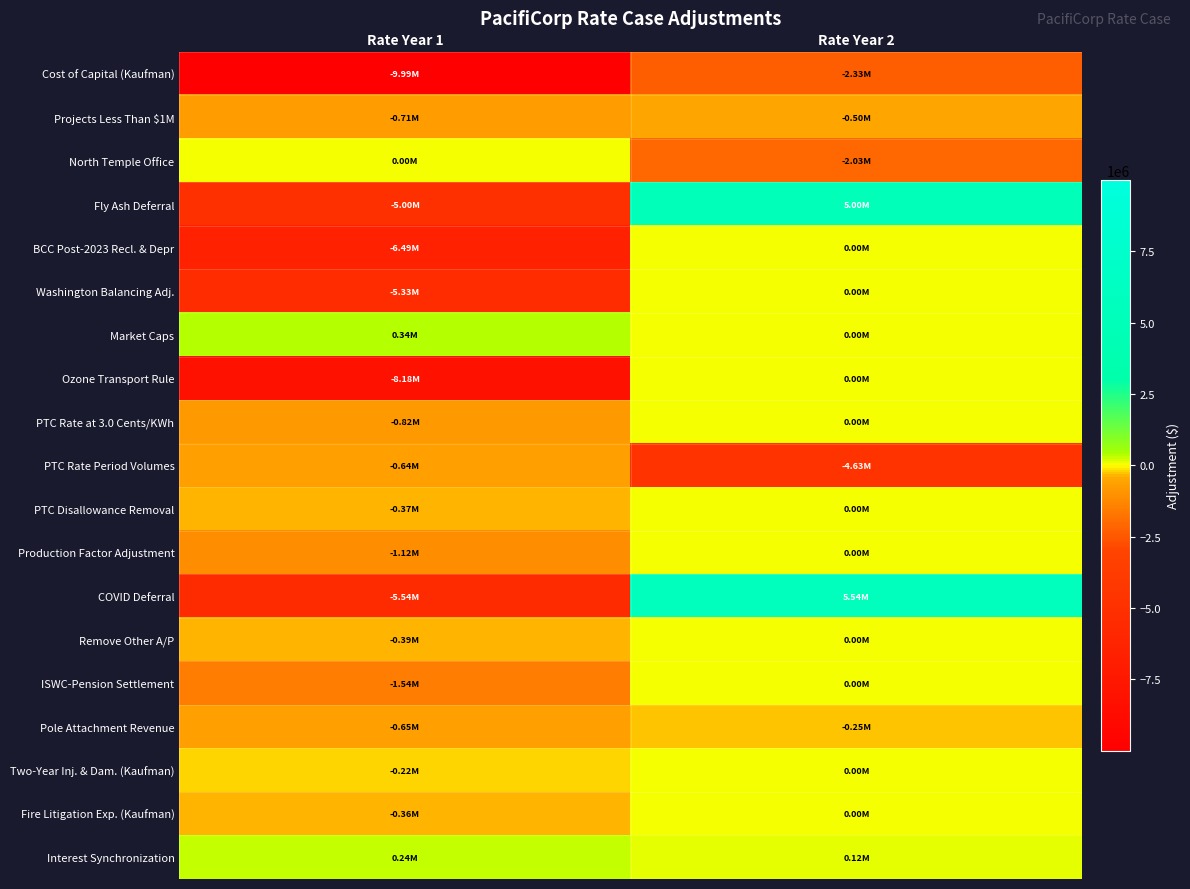

Rank the series at Rate Year 2 from highest to lowest value.

COVID Deferral, Fly Ash Deferral, Interest Synchronization, BCC Post-2023 Recl. & Depr, Washington Balancing Adj., Market Caps, Ozone Transport Rule, PTC Rate at 3.0 Cents/KWh, PTC Disallowance Removal, Production Factor Adjustment, Remove Other A/P, ISWC-Pension Settlement, Two-Year Inj. & Dam. (Kaufman), Fire Litigation Exp. (Kaufman), Pole Attachment Revenue, Projects Less Than $1M, North Temple Office, Cost of Capital (Kaufman), PTC Rate Period Volumes